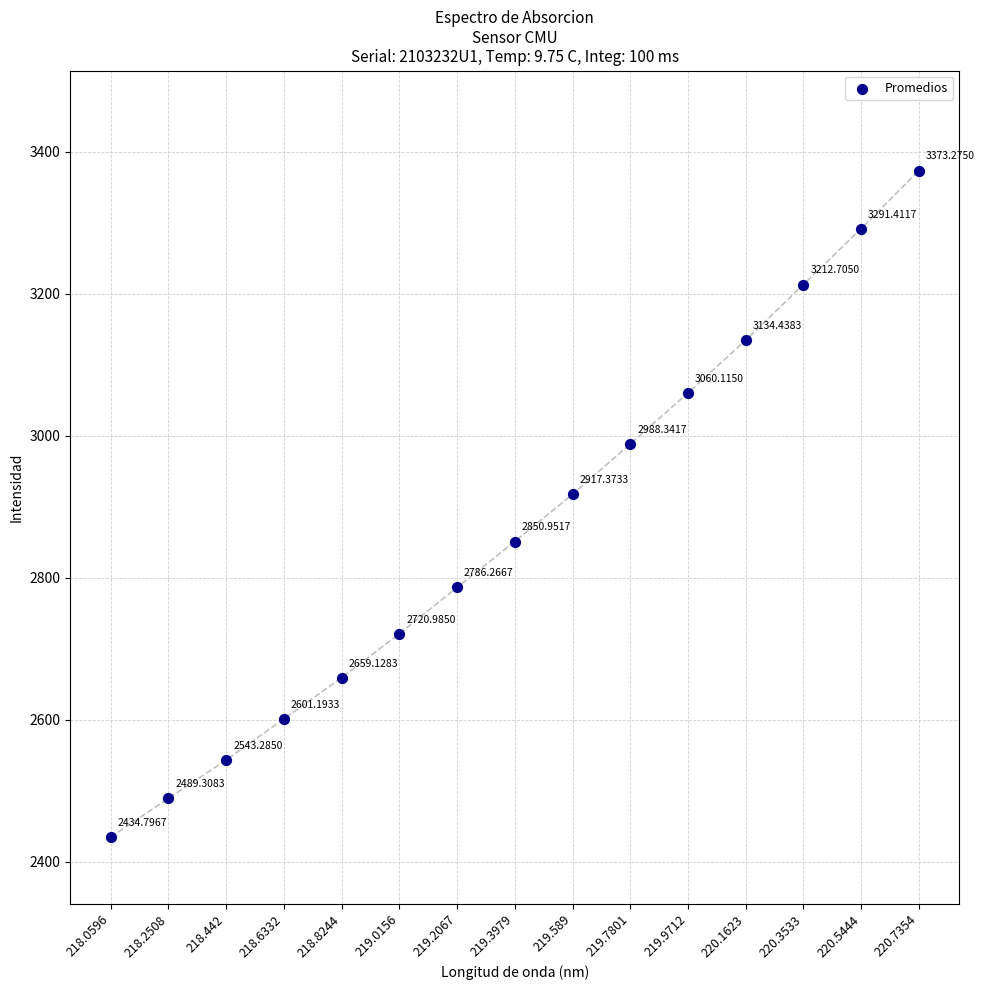

What is the range of Y values (max minus min)?

938.5